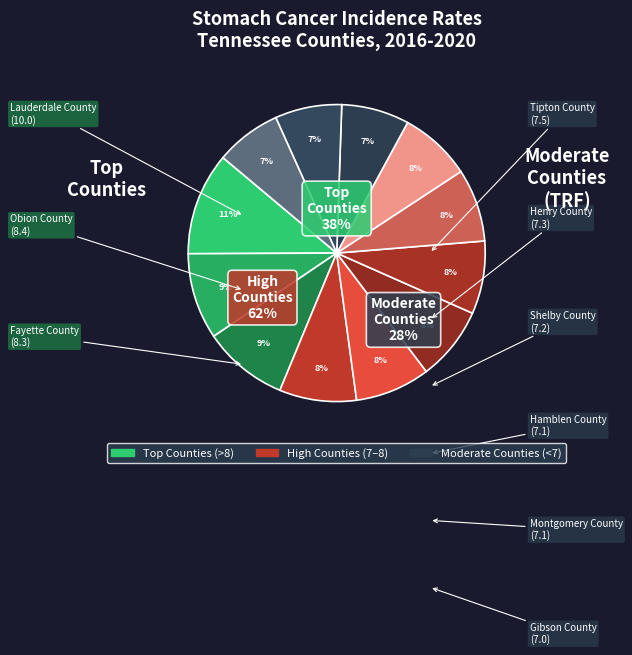

To the nearest percent, what is the combined percentage of Shelby County and Gibson County?

16%